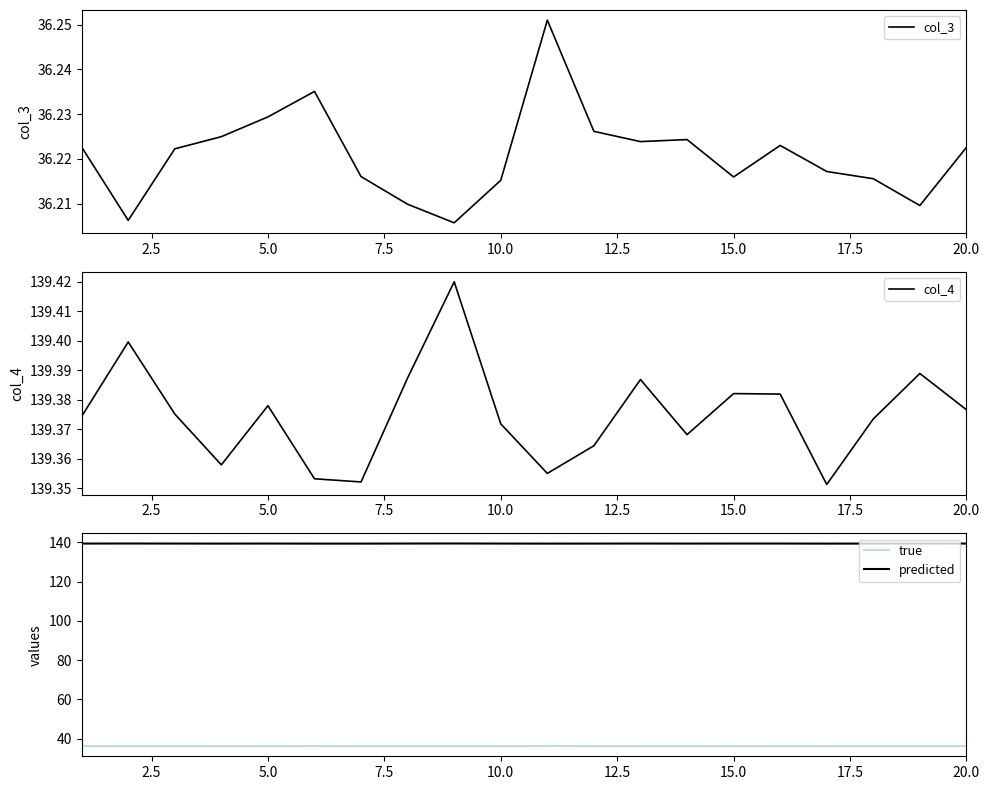

True or false: true has a value of 54.2 at 15.0.

False